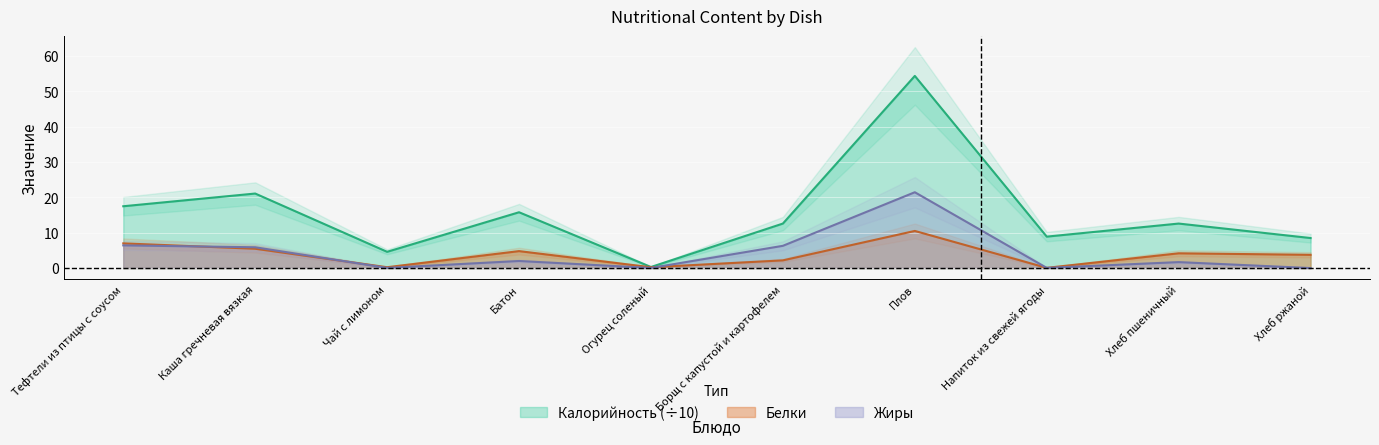

List the series in order of their peak value, lowest first.

Белки, Жиры, Калорийность